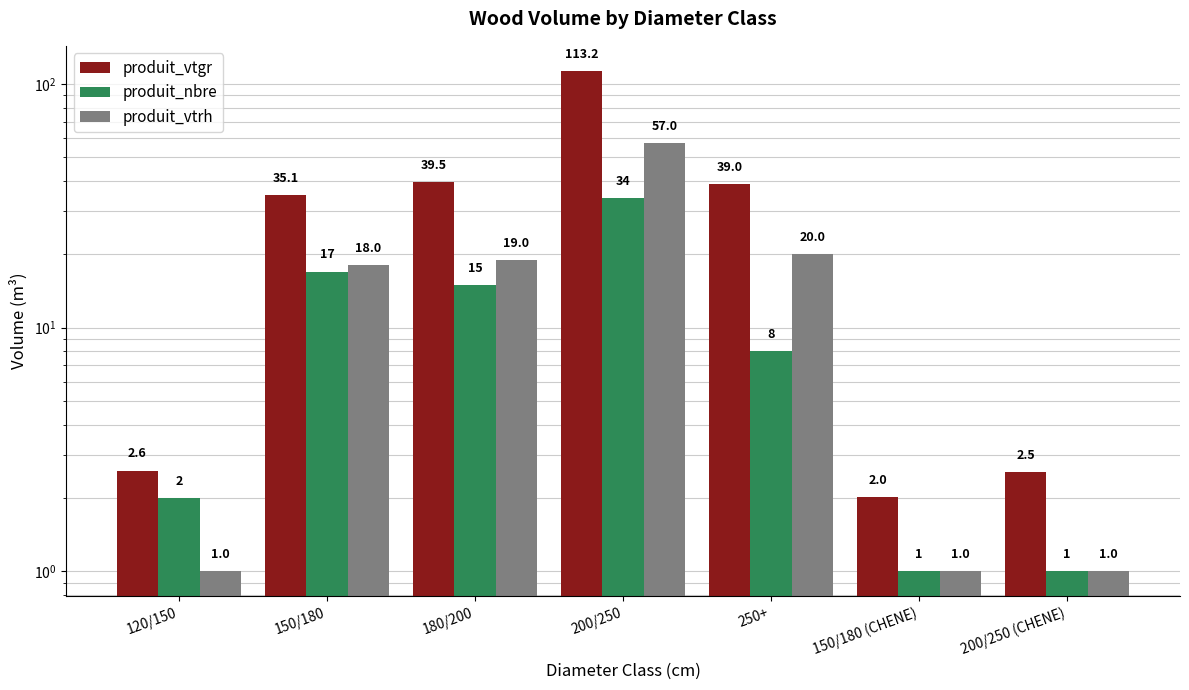

Reading right to left, list all the values displayed in this chart.

produit_vtgr: 2.5	2.0	39.0	113.2	39.5	35.1	2.6
produit_nbre: 1.0	1.0	8.0	34.0	15.0	17.0	2.0
produit_vtrh: 1.0	1.0	20.0	57.0	19.0	18.0	1.0